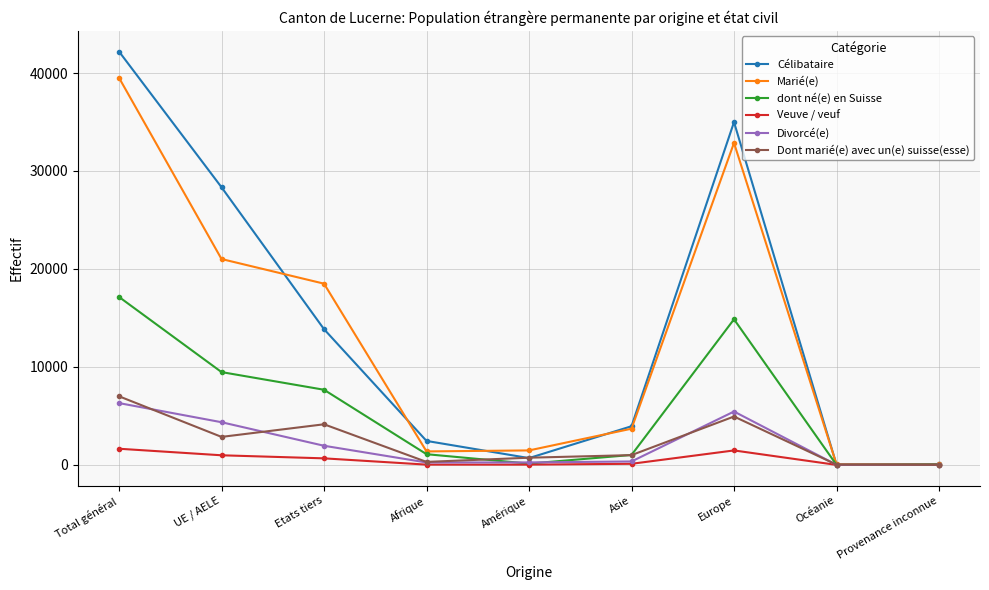

What is the value of the Célibataire point at the 7th from the left?

34991